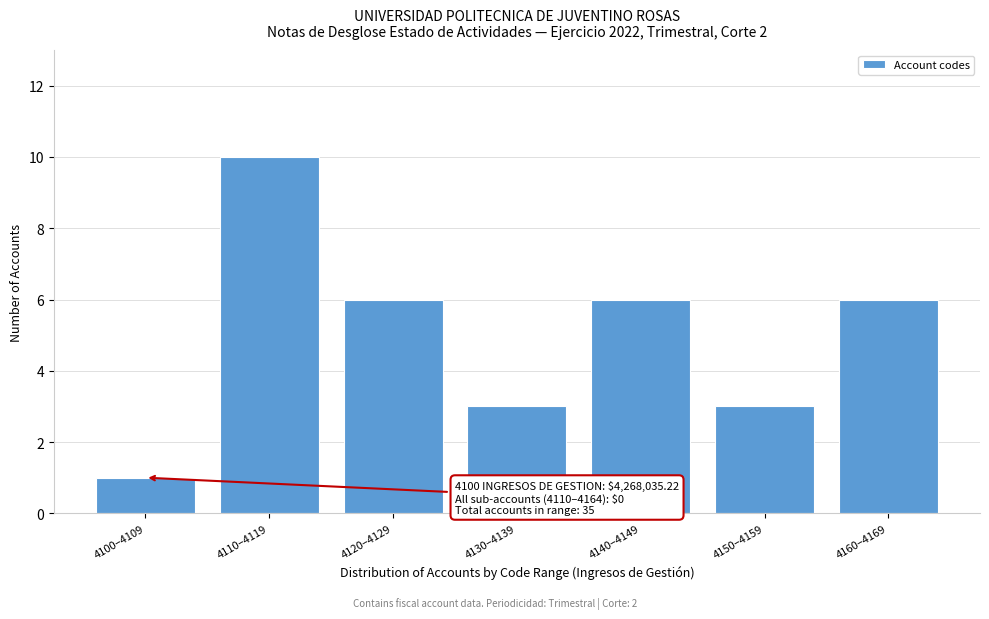

Reading left to right, list all the values displayed in this chart.

1	10	6	3	6	3	6